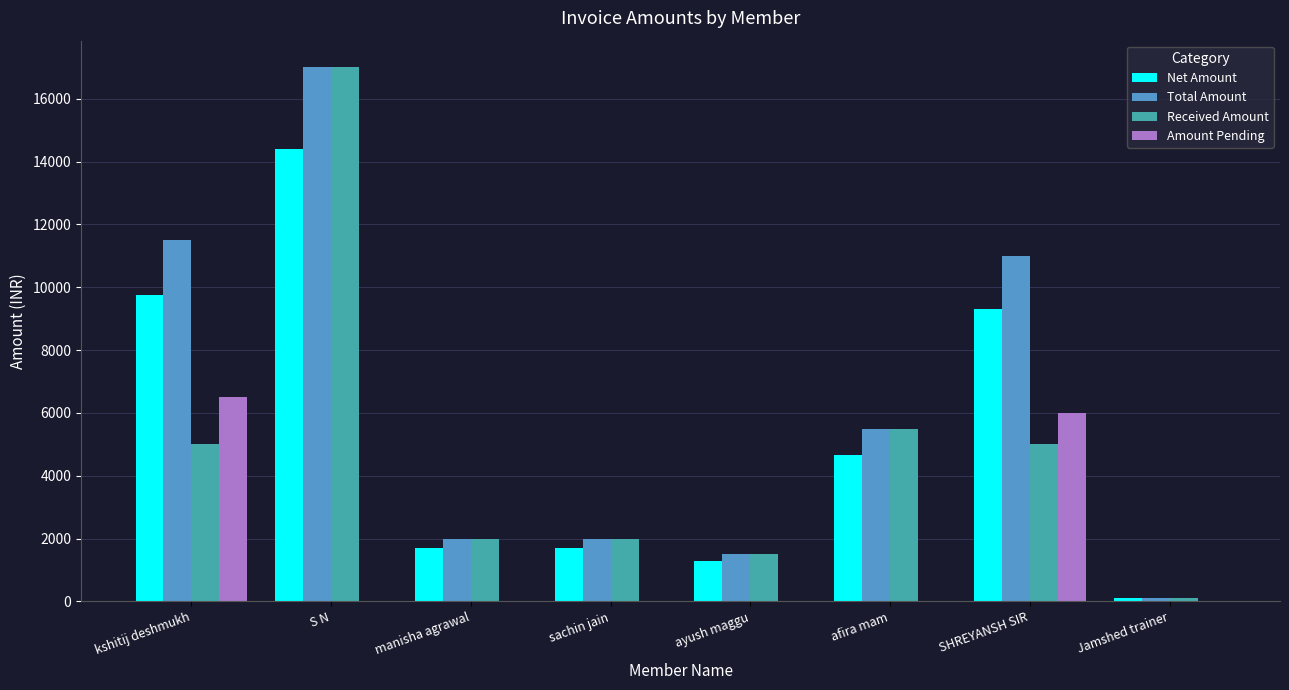

At which label is Received Amount closest to 8550?

afira mam